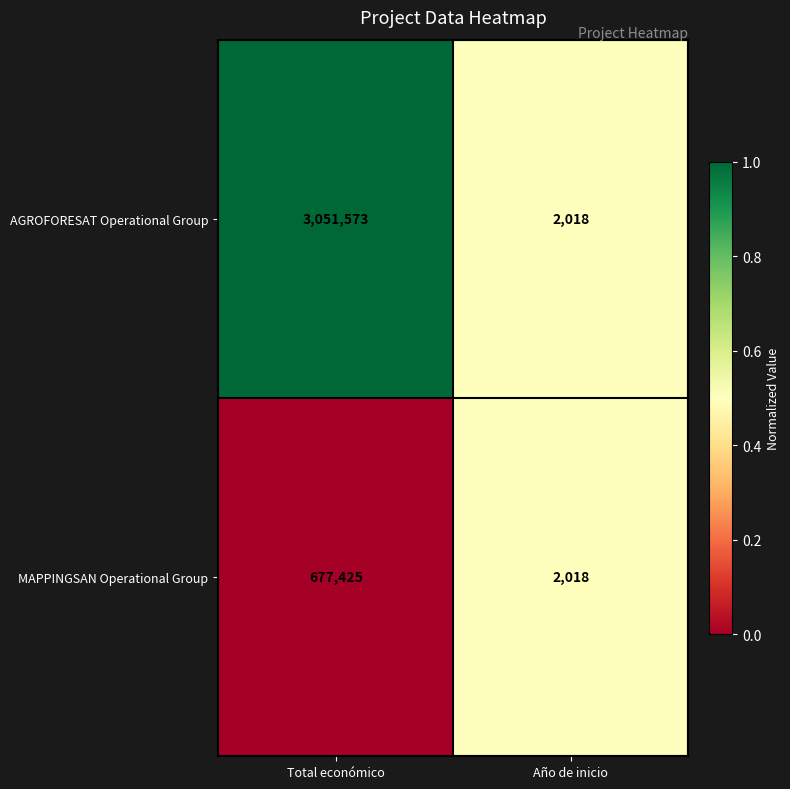

At which category does the chart reach its minimum across all series?

Año de inicio